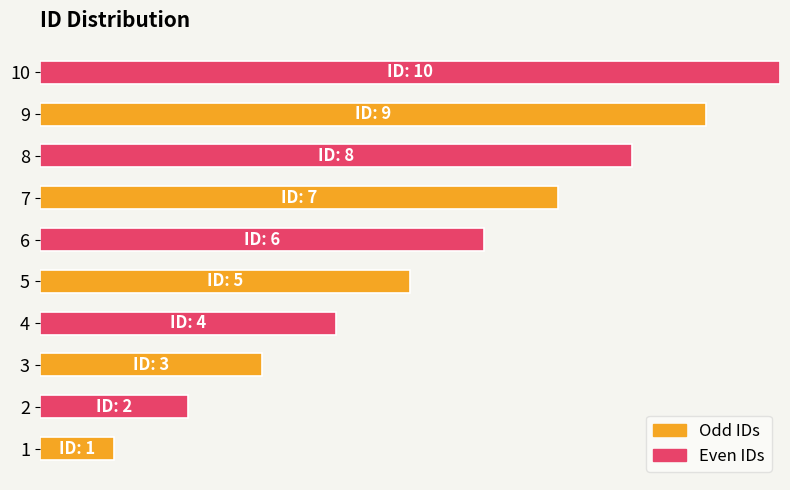

Does the chart contain any negative values?

No